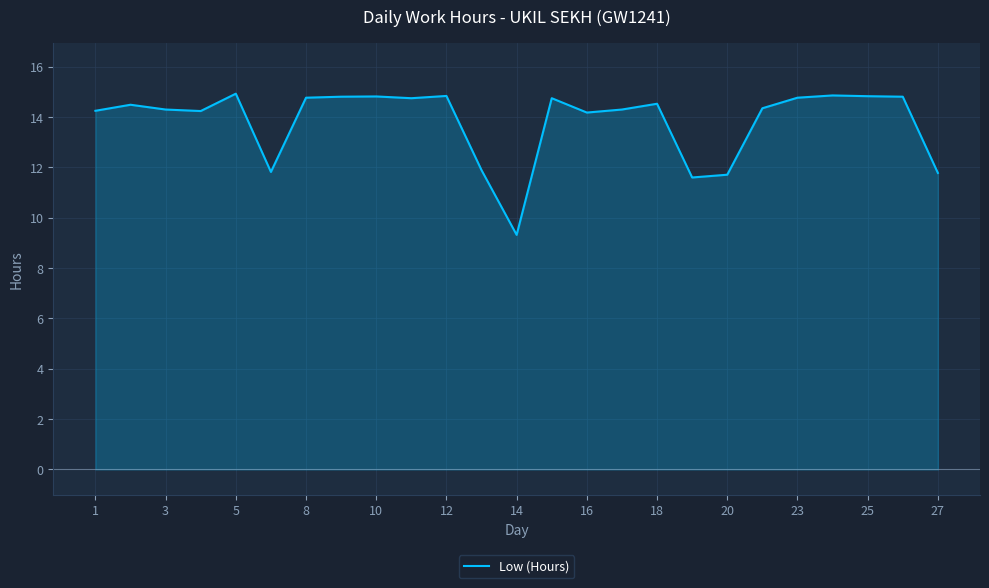

What is the difference between the maximum and minimum values?

5.6